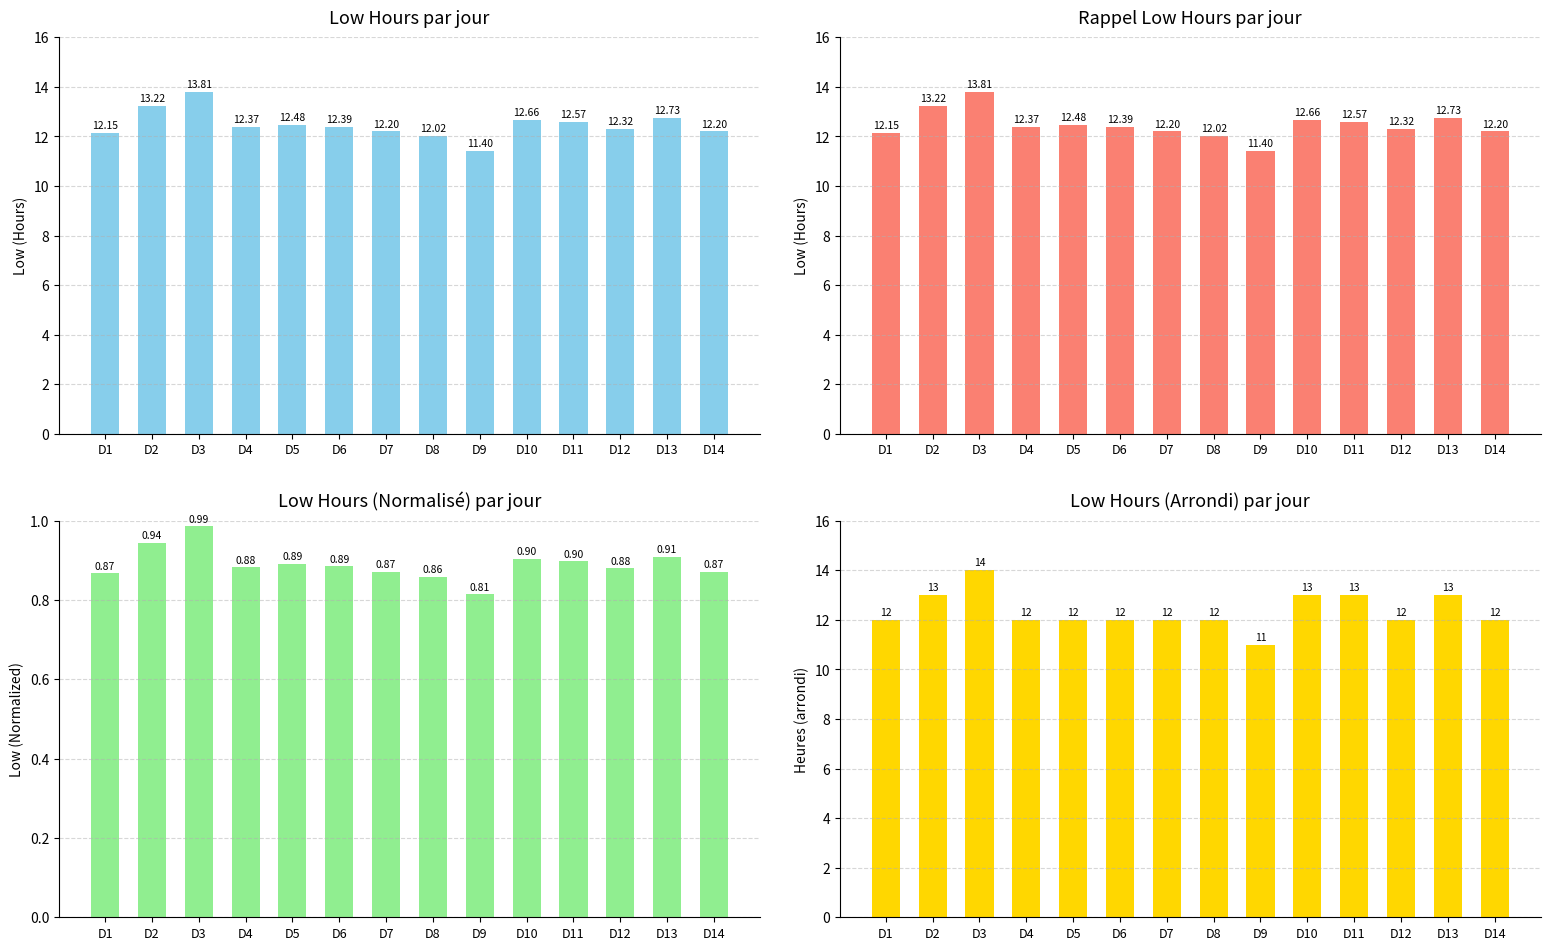

The Low (Rounded) series shows 12.0 at D14. True or false?

True